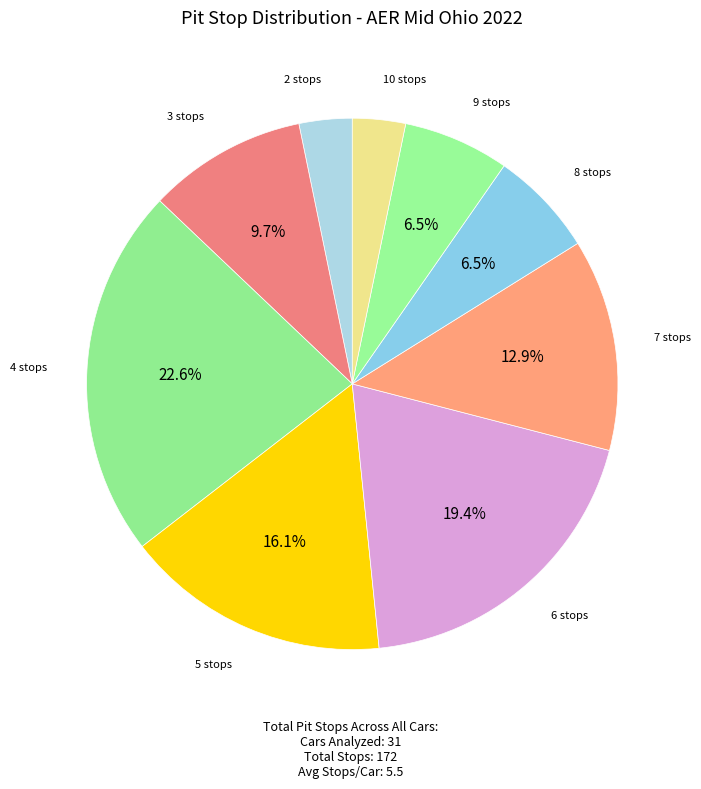

How many slices are in this pie chart?

9